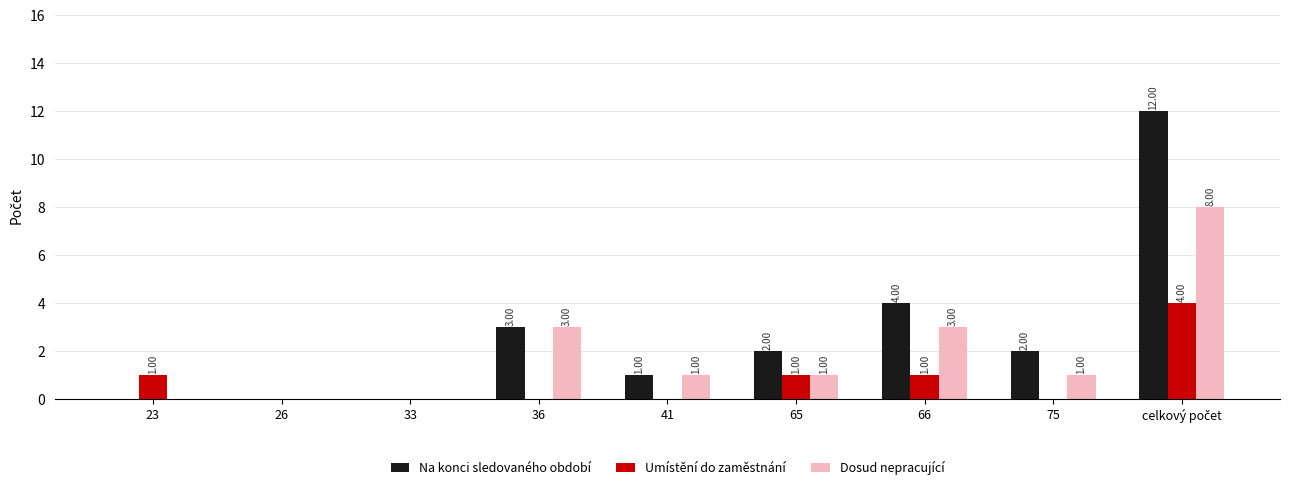

Are the bars horizontal?

No